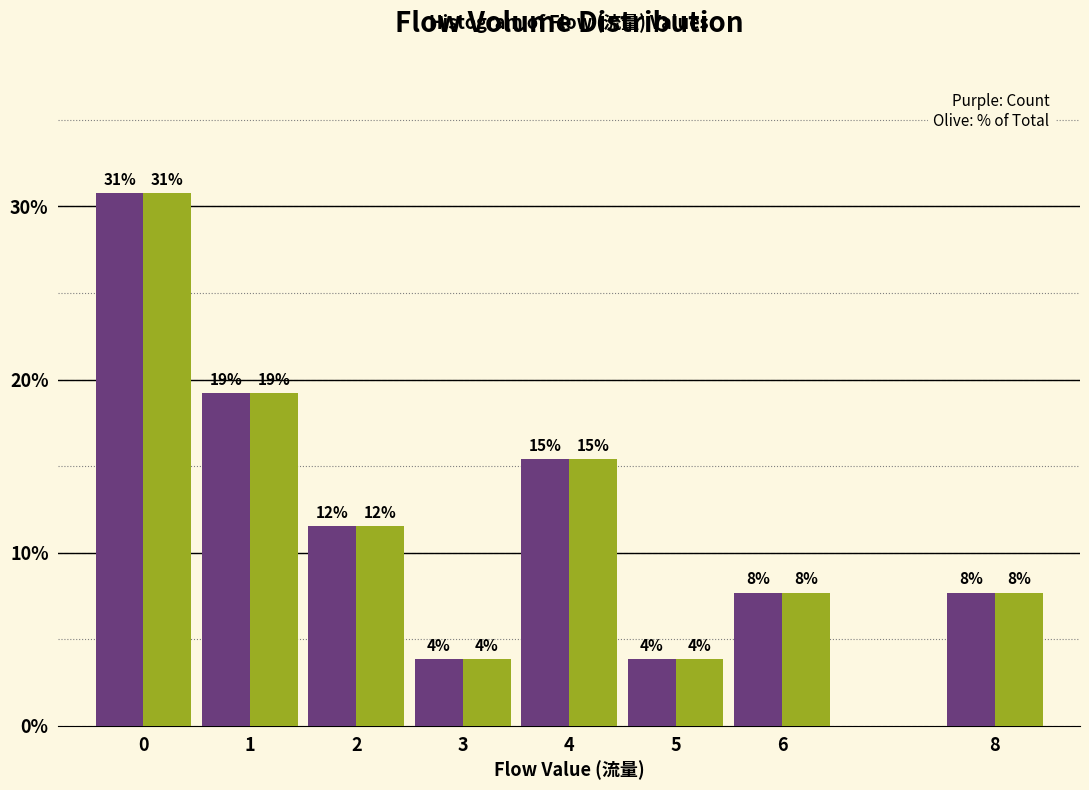

How many groups of bars are there?

8